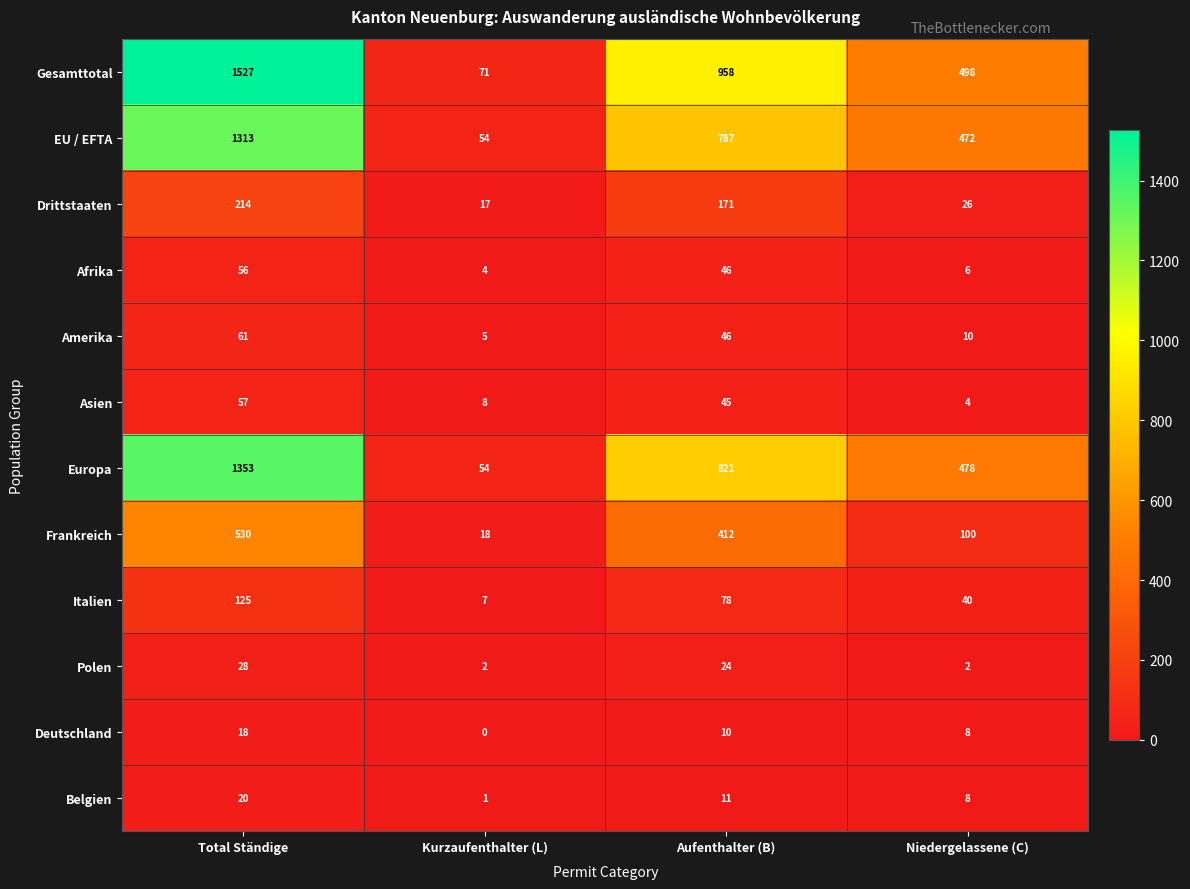

List the labels in order of Gesamttotal value, smallest first.

Kurzaufenthalter (L), Niedergelassene (C), Aufenthalter (B), Total Ständige